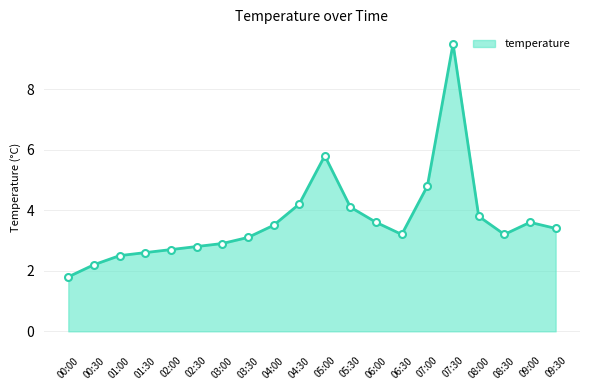

Which label corresponds to the largest value in the chart?

07:30